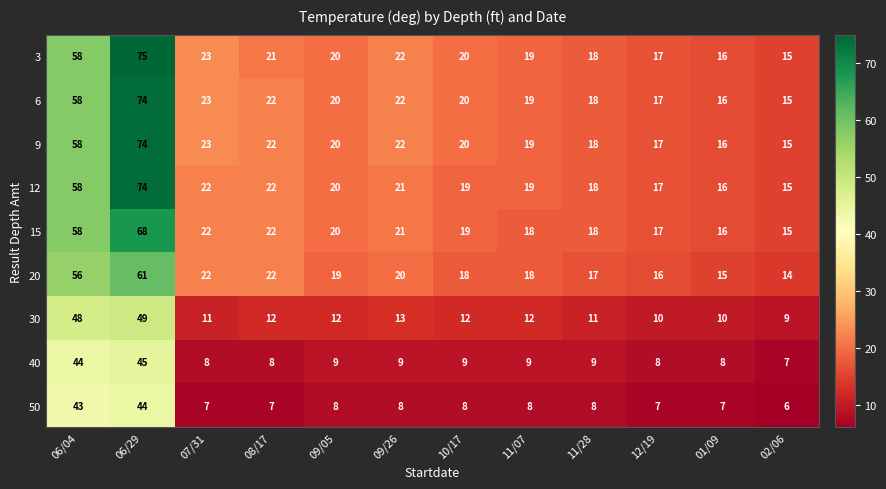

At which category is the sum across all series the highest?

06/29